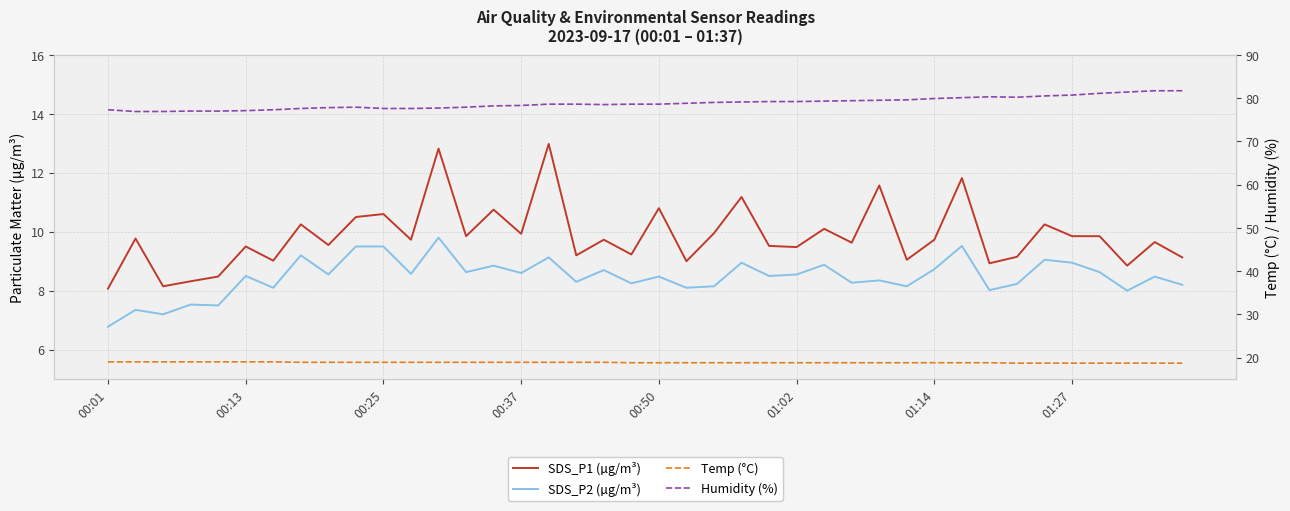

True or false: Temp (°C) has a value of 18.8 at 23.

True